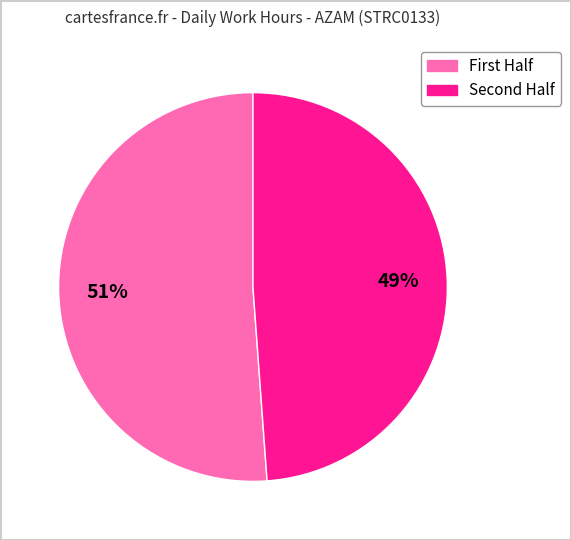

Is there a majority slice in this chart?

Yes